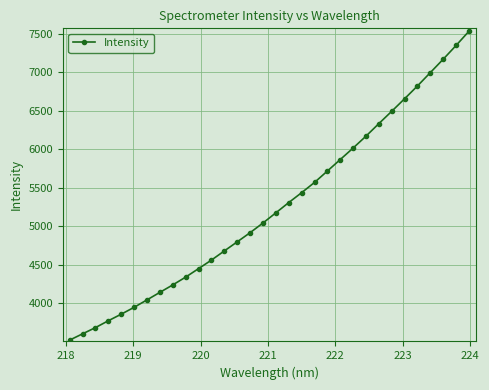

What is the maximum value shown in the chart?

7531.9